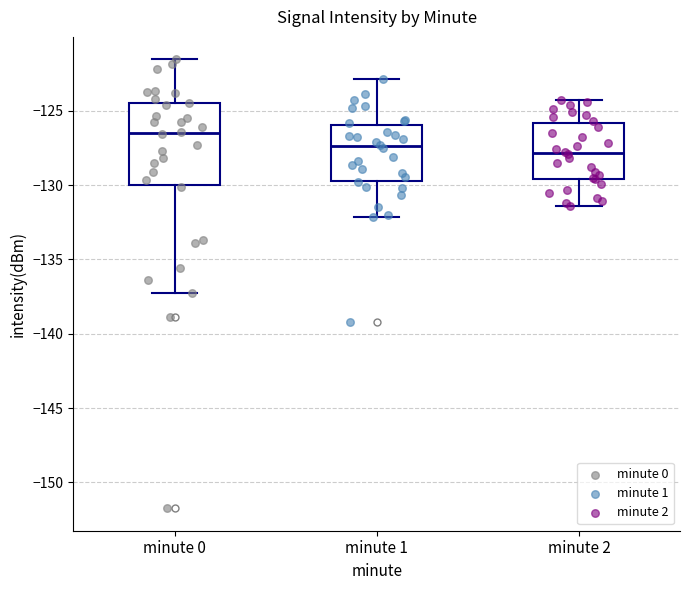

Which box is the tallest, from its lower edge to its upper edge?

minute 0